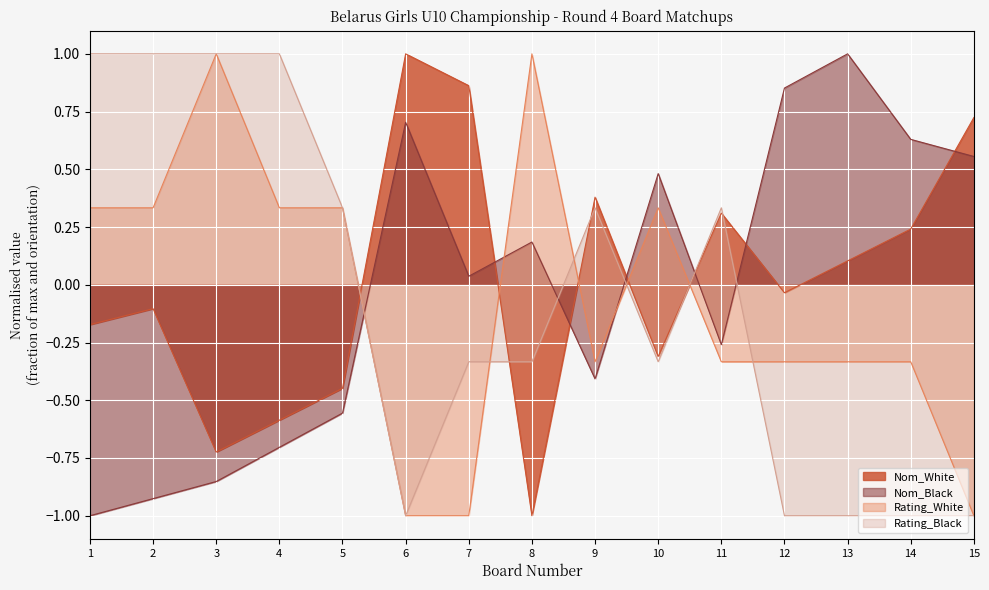

The Rating_Black series shows -1.7 at 14. True or false?

False